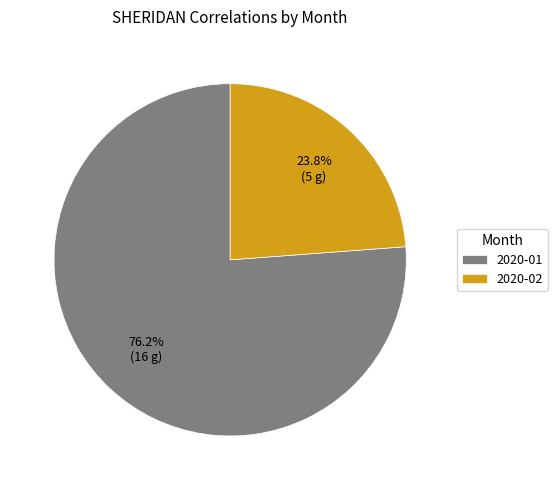

What is the largest slice in the pie chart?

2020-01